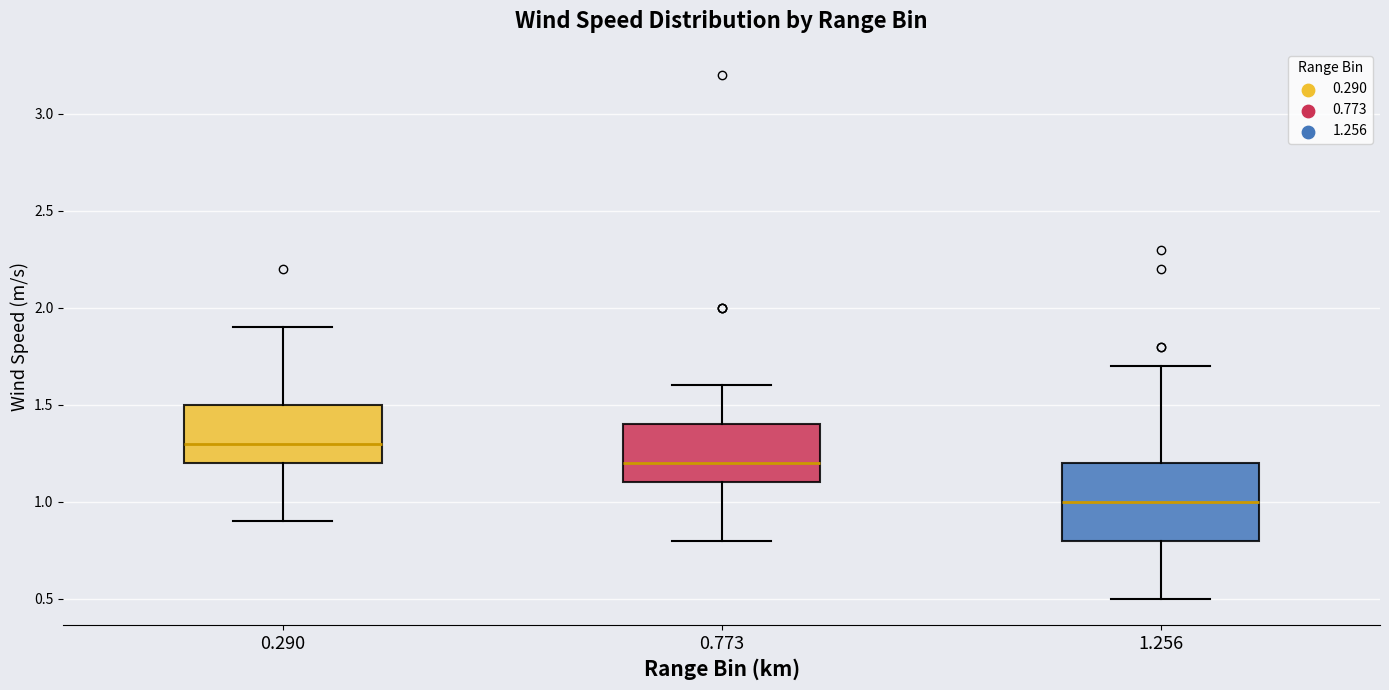

Reading left to right, read every box against the y-axis: the position of its median line, the range the box covers, and the ends of its whiskers. The values are not printed on the chart, so give them approximately, as read against the axis.

0.290: median 1.3, box 1.2 to 1.5, whiskers 0.9 to 1.9
0.773: median 1.2, box 1.1 to 1.4, whiskers 0.8 to 1.6
1.256: median 1.0, box 0.8 to 1.2, whiskers 0.5 to 1.7